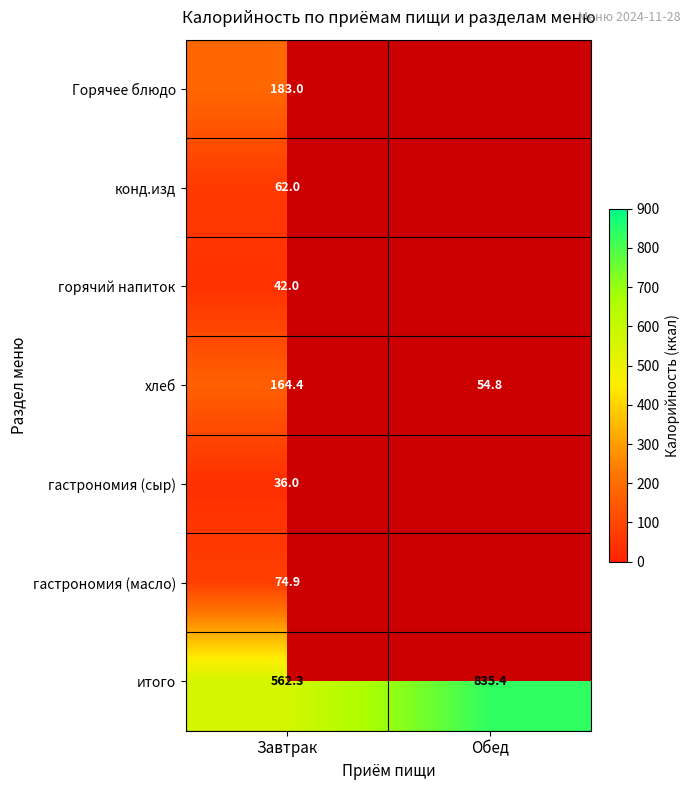

What is the maximum value for хлеб?

164.4